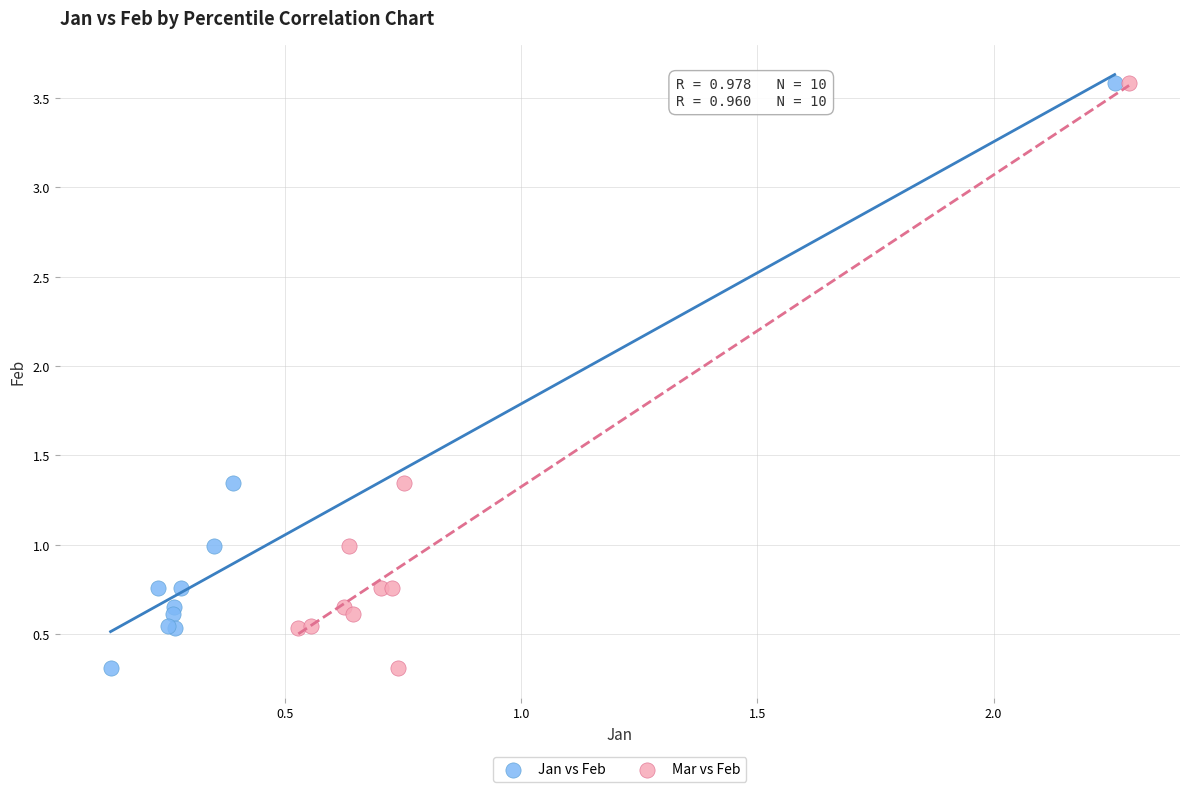

What are all the series names shown in the legend?

Jan vs Feb, Mar vs Feb